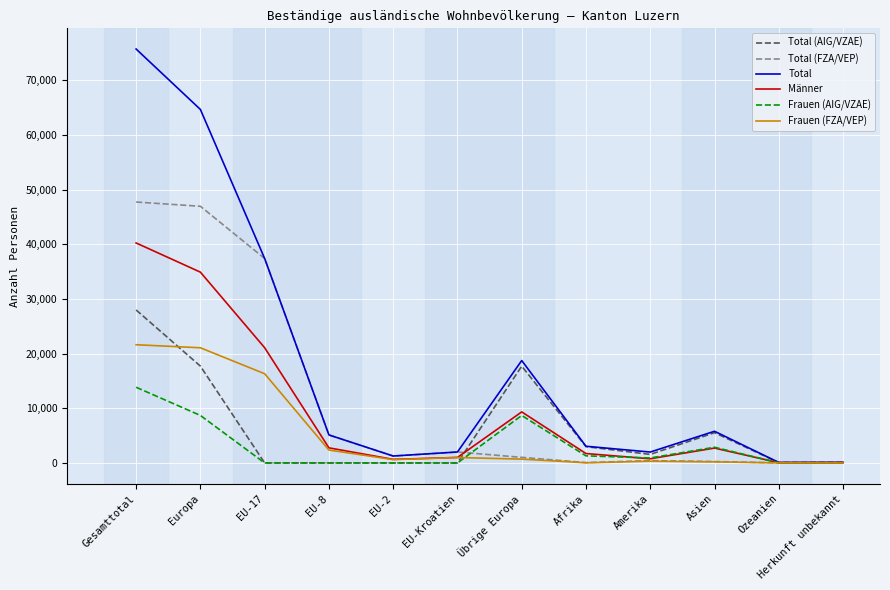

Which series has the largest range (max minus min)?

Total